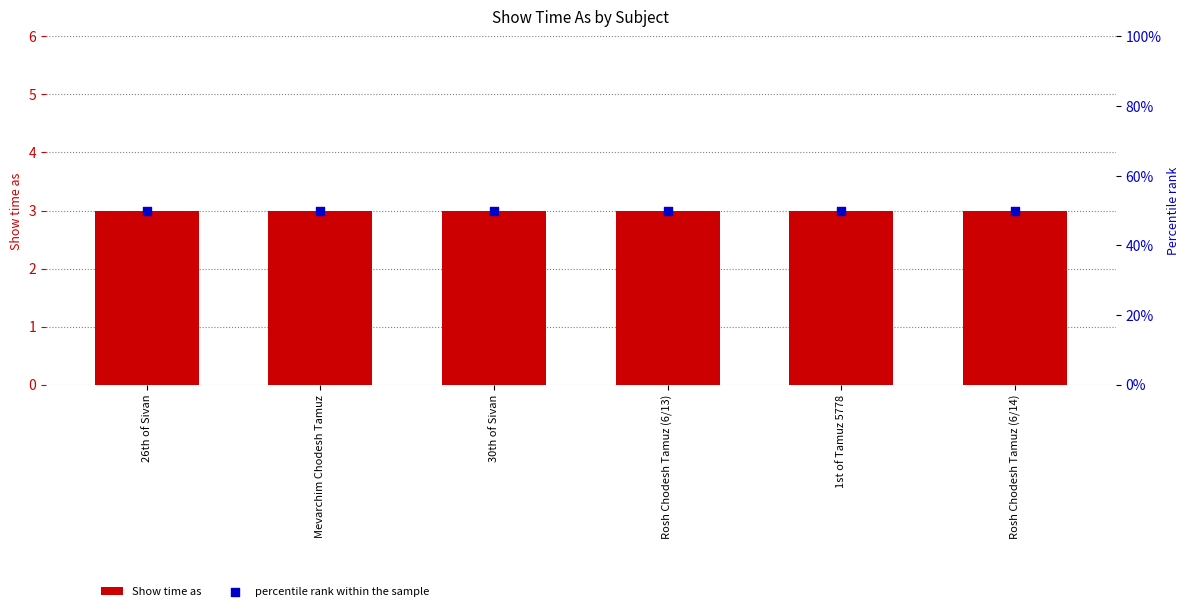

At how many categories does at least one series exceed 11?

6